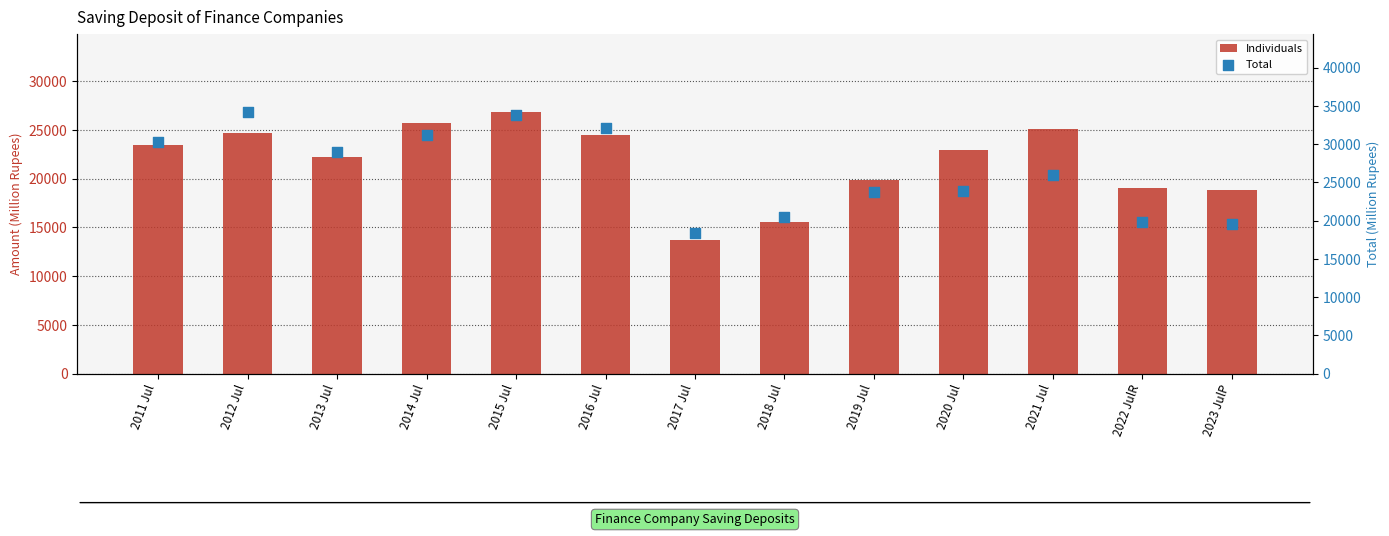

At which category is the sum across all series the highest?

2015 Jul